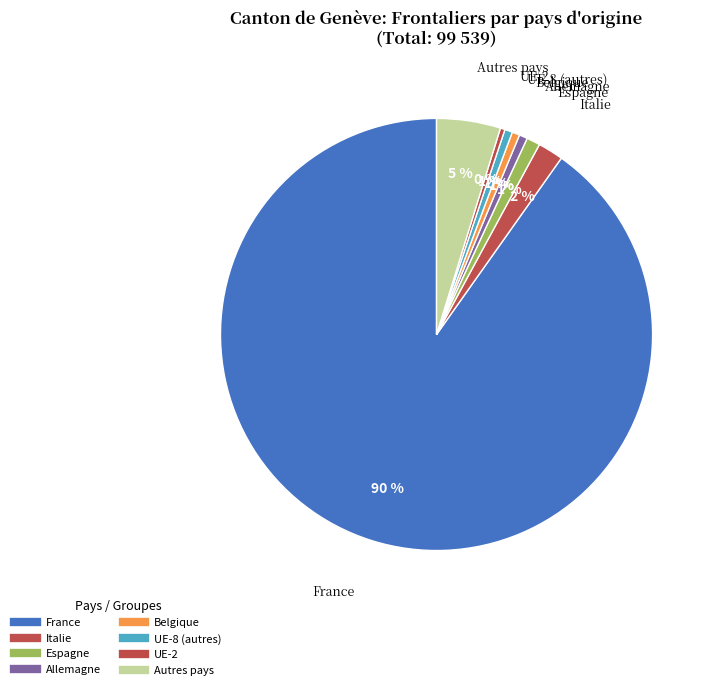

Rank the categories by value from lowest to highest.

UE-2, Belgique, UE-8 autres, Allemagne, Espagne, Italie, Autres, France